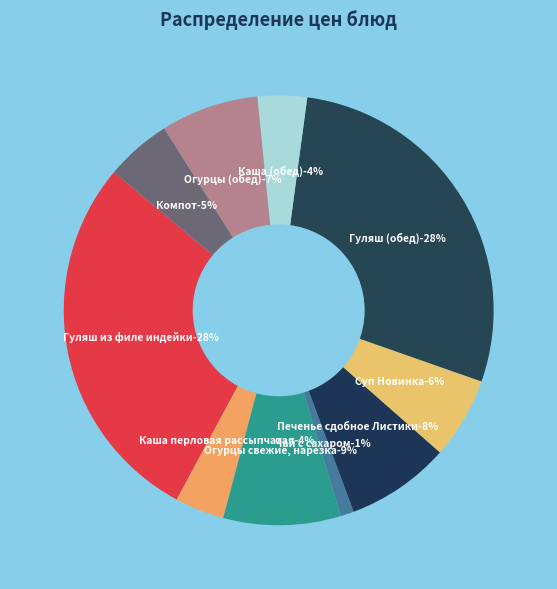

What percentage is NOT represented by Каша перловая рассыпчатая?

96.3%